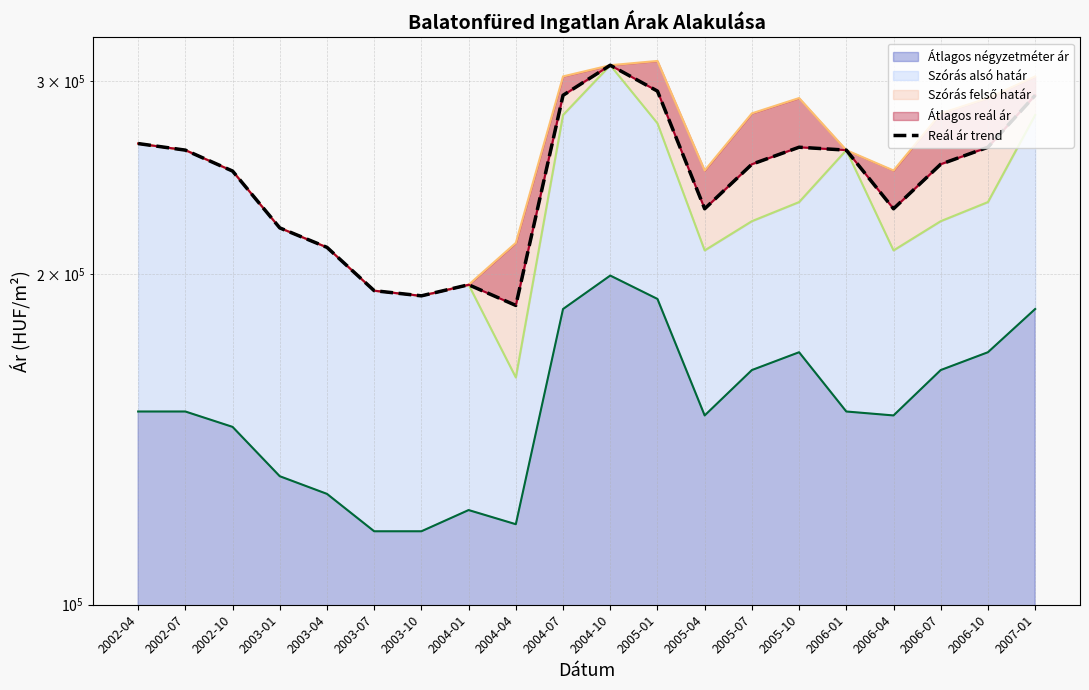

What is the greatest value displayed?

310206